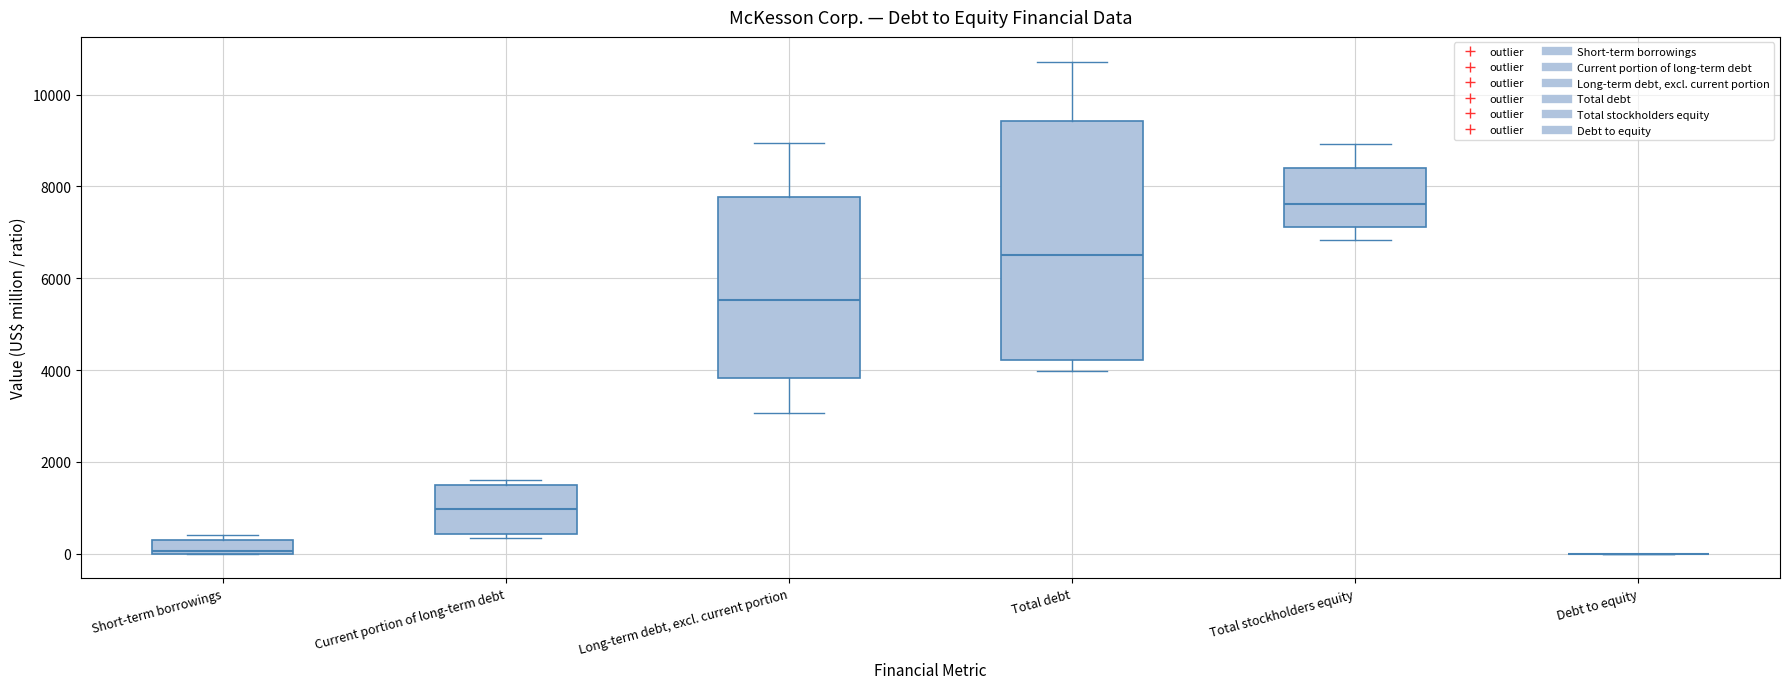

Which box is the tallest, from its lower edge to its upper edge?

Total debt